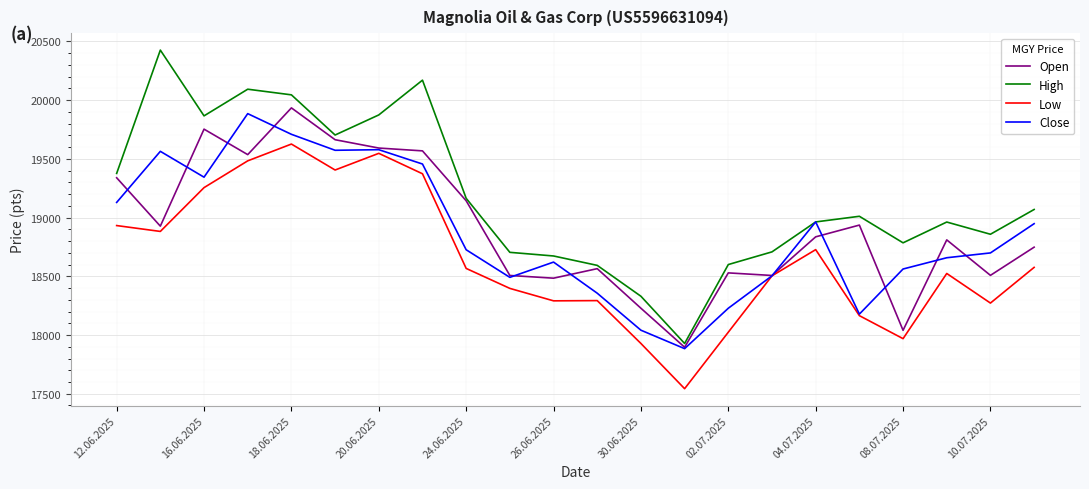

True or false: High and Low intersect in this chart.

False